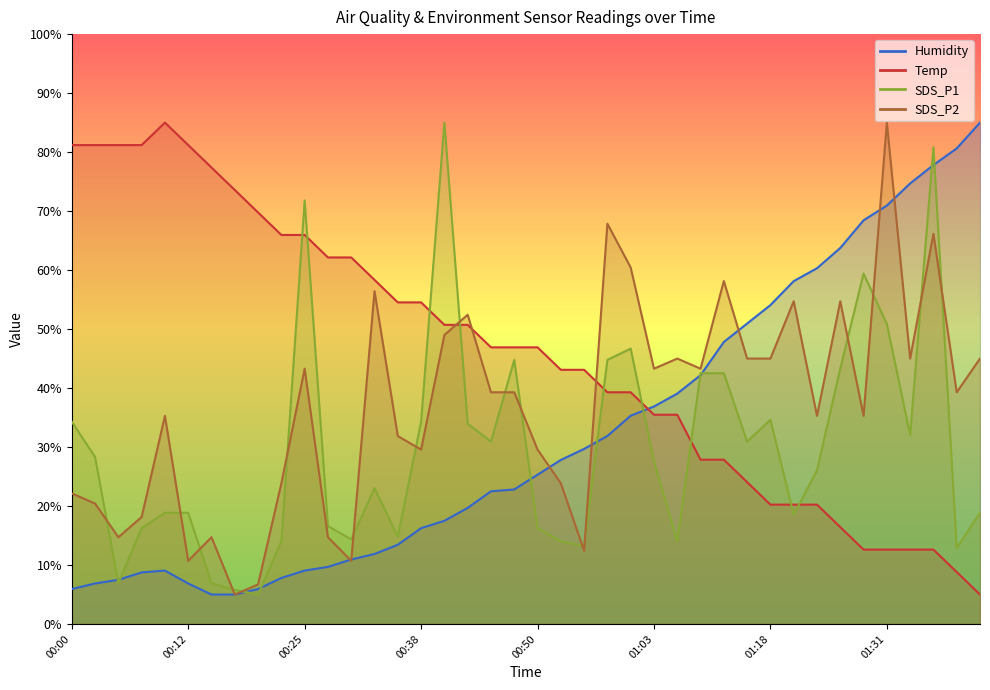

After their last crossing, which series has the higher values: Temp or SDS_P1?

SDS_P1